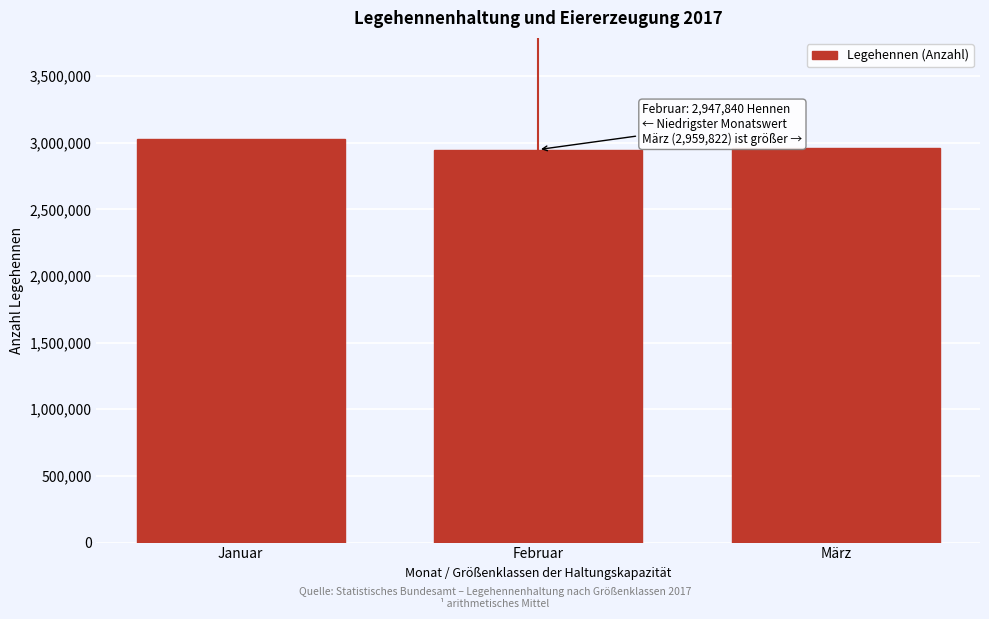

The chart shows a value of 1167080 at März. True or false?

False